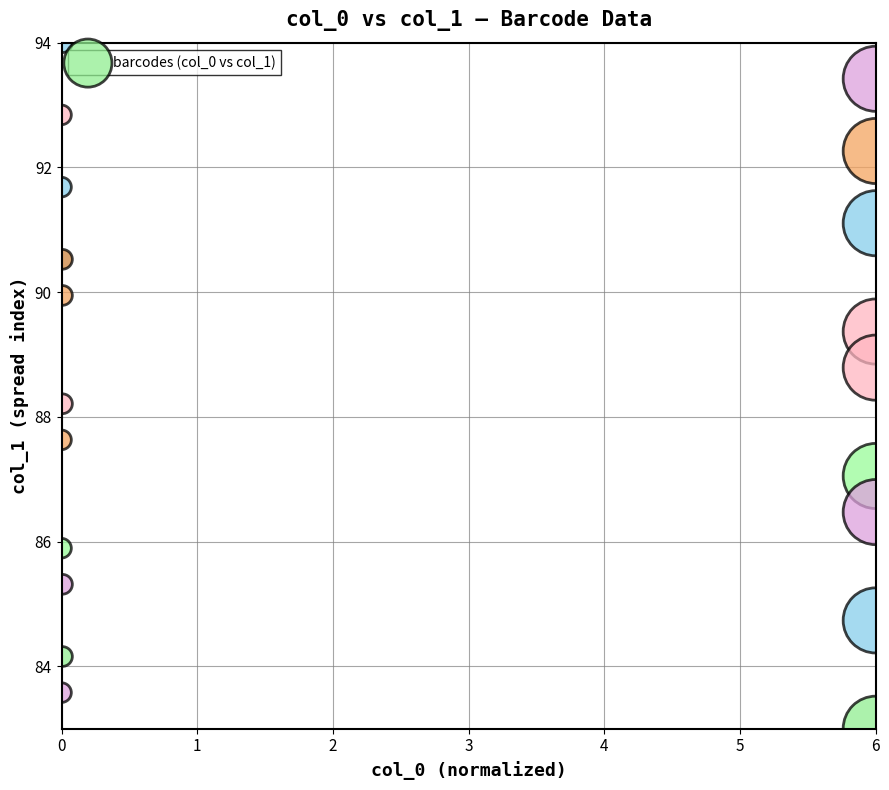

What Y value in the scatter plot is closest to 88?

88.2